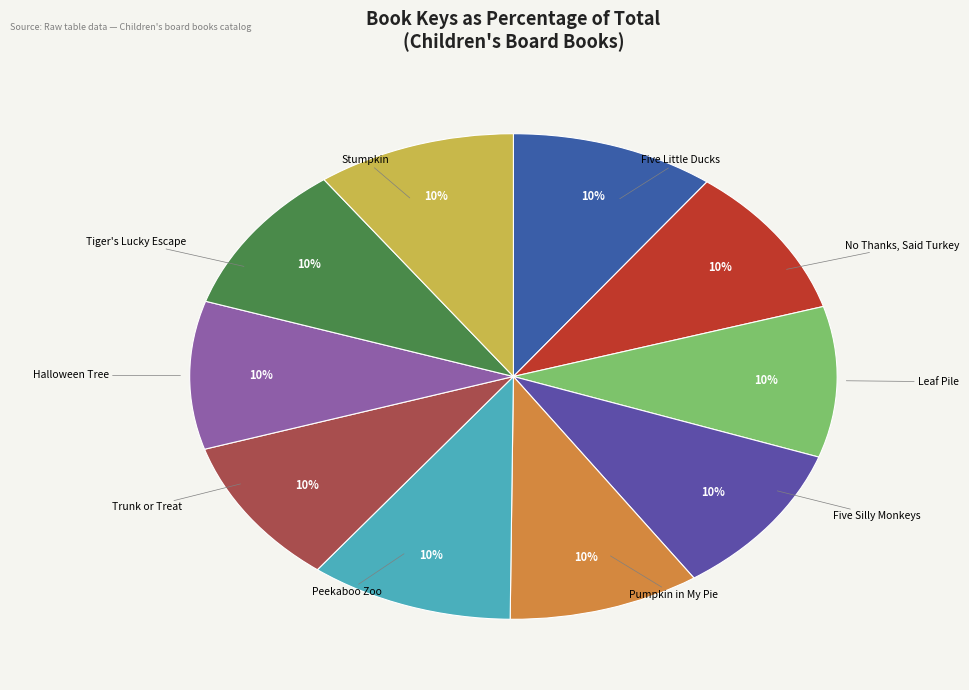

To the nearest percent, what is the combined percentage of Leaf Pile and No Thanks, Said Turkey?

20%